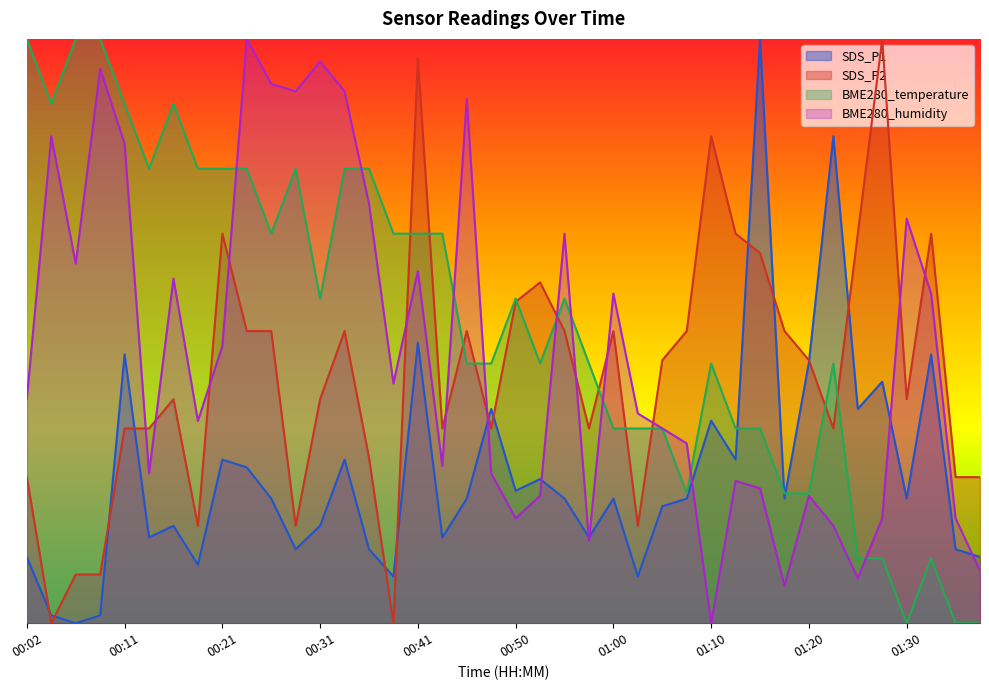

Reading left to right, extract all data points from this chart.

SDS_P1: 00:02=0.1	00:04=0.0	00:06=0.0	00:09=0.0	00:11=0.5	00:14=0.1	00:16=0.2	00:19=0.1	00:21=0.3	00:24=0.3	00:26=0.2	00:28=0.1	00:31=0.2	00:33=0.3	00:36=0.1	00:38=0.1	00:41=0.5	00:43=0.1	00:45=0.2	00:48=0.4	00:50=0.2	00:53=0.2	00:55=0.2	00:58=0.1	01:00=0.2	01:03=0.1	01:05=0.2	01:08=0.2	01:10=0.3	01:13=0.3	01:15=1.0	01:18=0.2	01:20=0.4	01:23=0.8	01:25=0.4	01:28=0.4	01:30=0.2	01:33=0.5	01:35=0.1	01:38=0.1
SDS_P2: 00:02=0.2	00:04=0.0	00:06=0.1	00:09=0.1	00:11=0.3	00:14=0.3	00:16=0.4	00:19=0.2	00:21=0.7	00:24=0.5	00:26=0.5	00:28=0.2	00:31=0.4	00:33=0.5	00:36=0.3	00:38=0.0	00:41=1.0	00:43=0.3	00:45=0.5	00:48=0.3	00:50=0.6	00:53=0.6	00:55=0.5	00:58=0.3	01:00=0.5	01:03=0.2	01:05=0.4	01:08=0.5	01:10=0.8	01:13=0.7	01:15=0.6	01:18=0.5	01:20=0.4	01:23=0.3	01:25=0.7	01:28=1.0	01:30=0.4	01:33=0.7	01:35=0.2	01:38=0.2
BME280_temperature: 00:02=1.0	00:04=0.9	00:06=1.0	00:09=1.0	00:11=0.9	00:14=0.8	00:16=0.9	00:19=0.8	00:21=0.8	00:24=0.8	00:26=0.7	00:28=0.8	00:31=0.6	00:33=0.8	00:36=0.8	00:38=0.7	00:41=0.7	00:43=0.7	00:45=0.4	00:48=0.4	00:50=0.6	00:53=0.4	00:55=0.6	00:58=0.4	01:00=0.3	01:03=0.3	01:05=0.3	01:08=0.2	01:10=0.4	01:13=0.3	01:15=0.3	01:18=0.2	01:20=0.2	01:23=0.4	01:25=0.1	01:28=0.1	01:30=0.0	01:33=0.1	01:35=0.0	01:38=0.0
BME280_humidity: 00:02=0.4	00:04=0.8	00:06=0.6	00:09=0.9	00:11=0.8	00:14=0.3	00:16=0.6	00:19=0.3	00:21=0.5	00:24=1.0	00:26=0.9	00:28=0.9	00:31=1.0	00:33=0.9	00:36=0.7	00:38=0.4	00:41=0.6	00:43=0.3	00:45=0.9	00:48=0.3	00:50=0.2	00:53=0.2	00:55=0.7	00:58=0.1	01:00=0.6	01:03=0.4	01:05=0.3	01:08=0.3	01:10=0.0	01:13=0.2	01:15=0.2	01:18=0.1	01:20=0.2	01:23=0.2	01:25=0.1	01:28=0.2	01:30=0.7	01:33=0.6	01:35=0.2	01:38=0.1